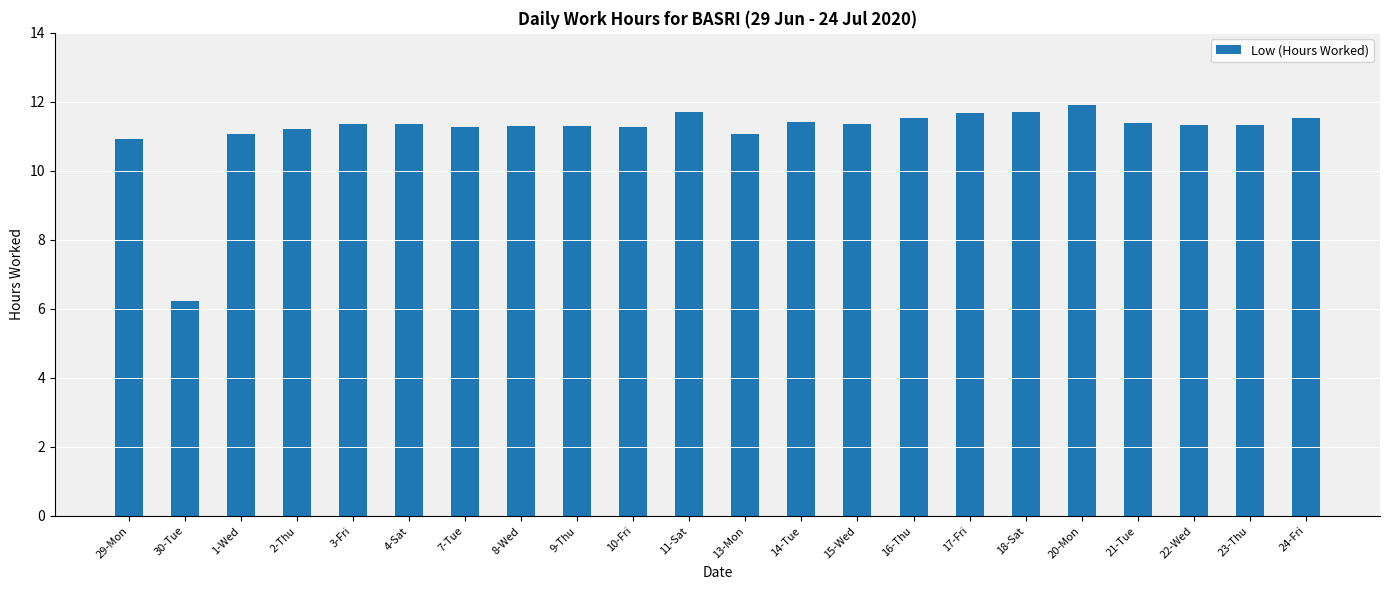

True or false: the data shows 11.5 at 24-Fri.

True